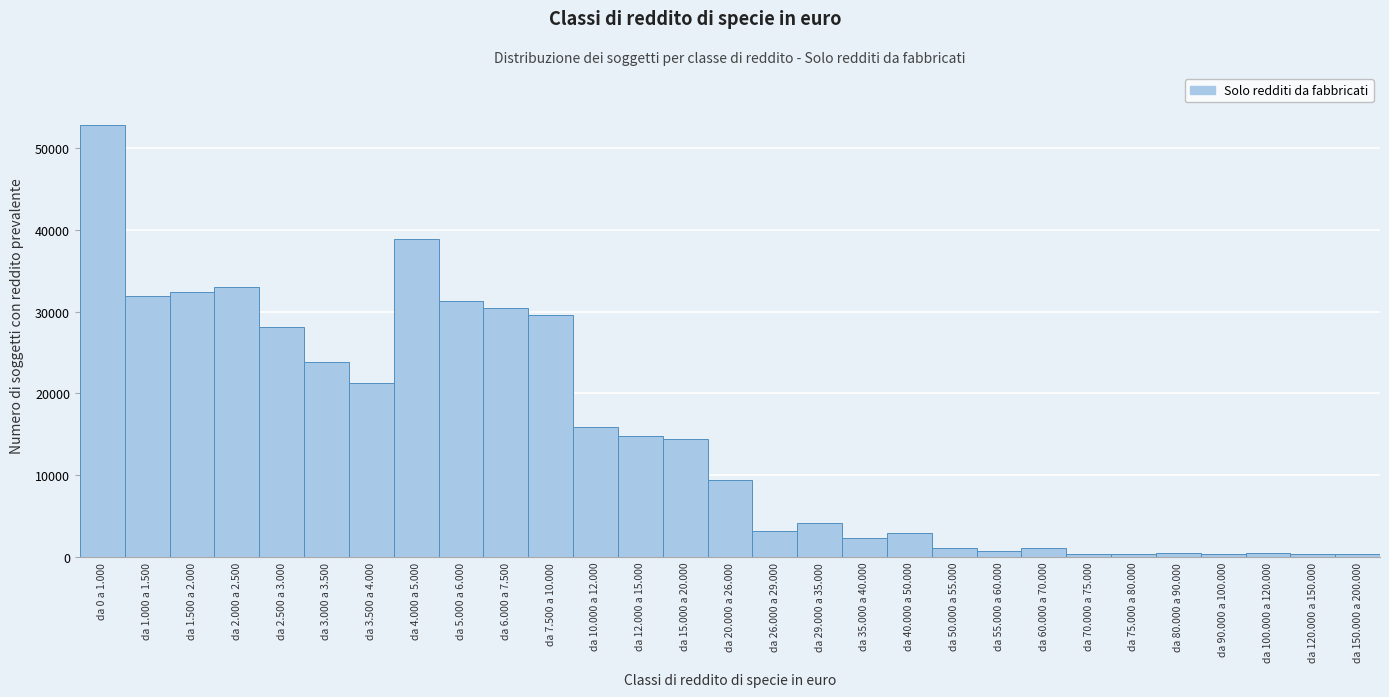

The value at da 3.500 a 4.000 is 11310. True or false?

False